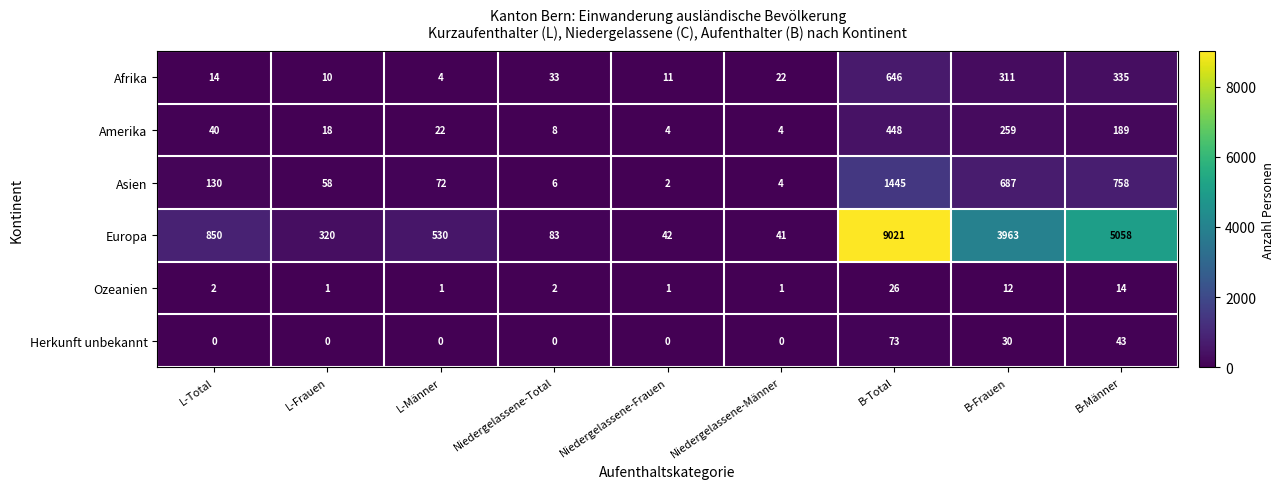

At how many categories does at least one series exceed 8165?

1